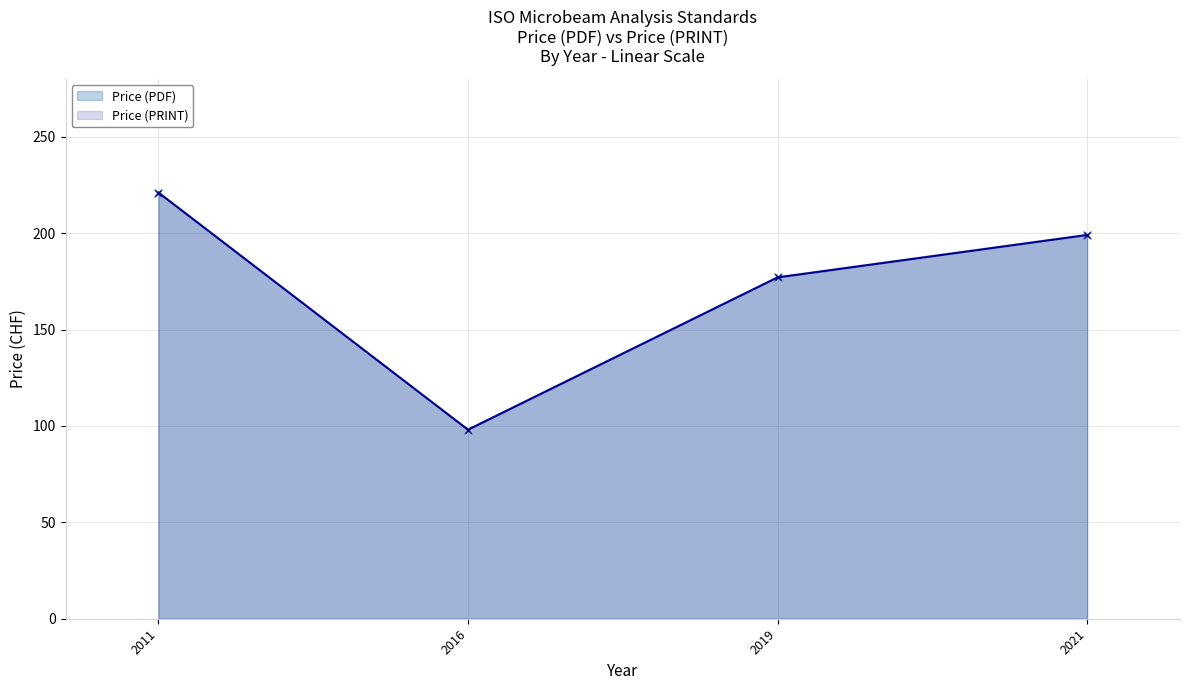

What is the difference between the maximum and minimum values in the Price (PDF) series?

123